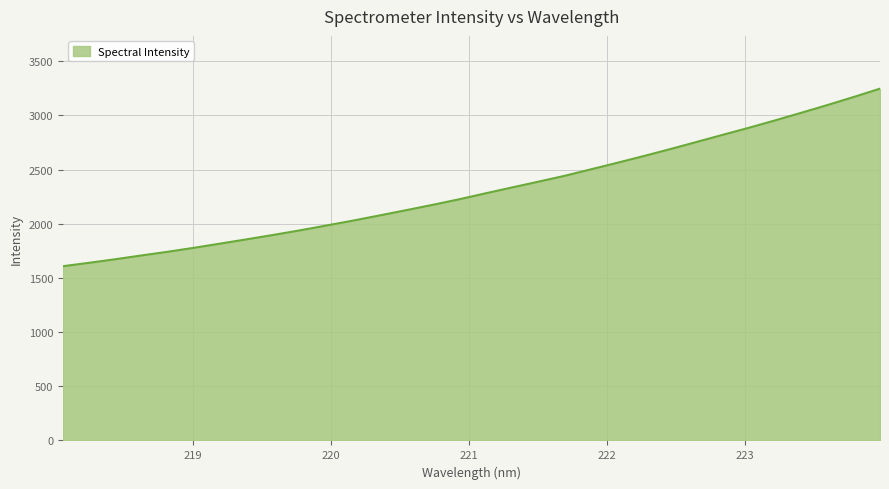

What is the greatest value displayed?

3247.7